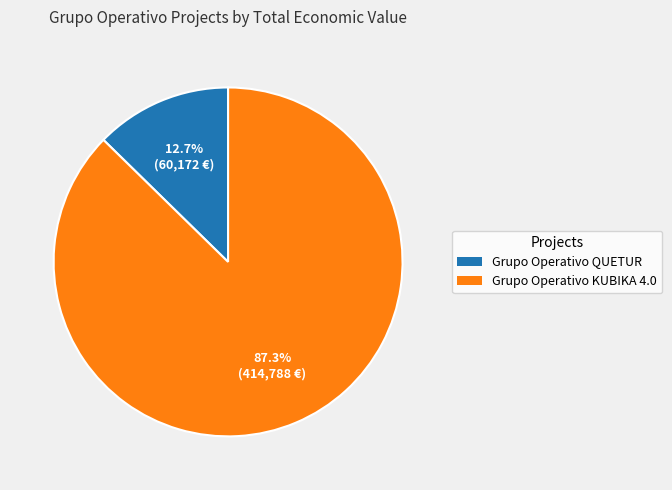

What is the ratio of the value at Grupo Operativo QUETUR to the value at Grupo Operativo KUBIKA 4.0?

0.1